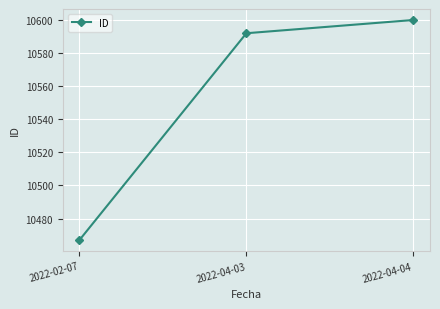

True or false: the data shows 10467 at 2022-02-07.

True